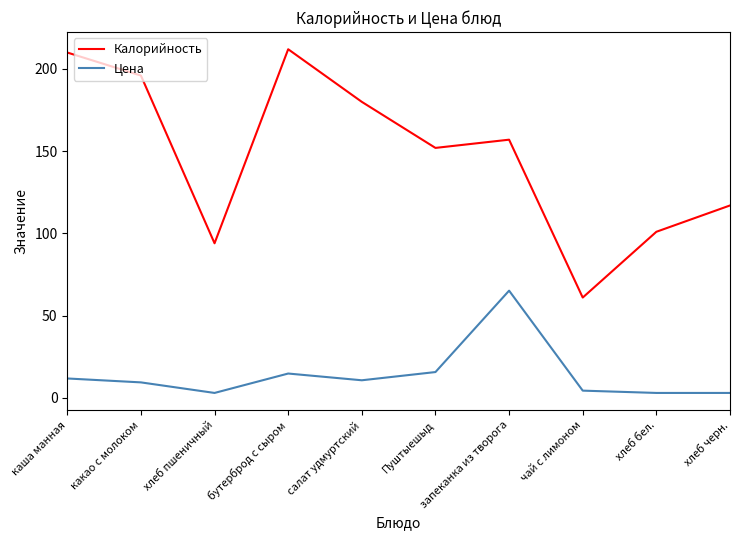

Rank the series at салат удмуртский from highest to lowest value.

Калорийность, Цена